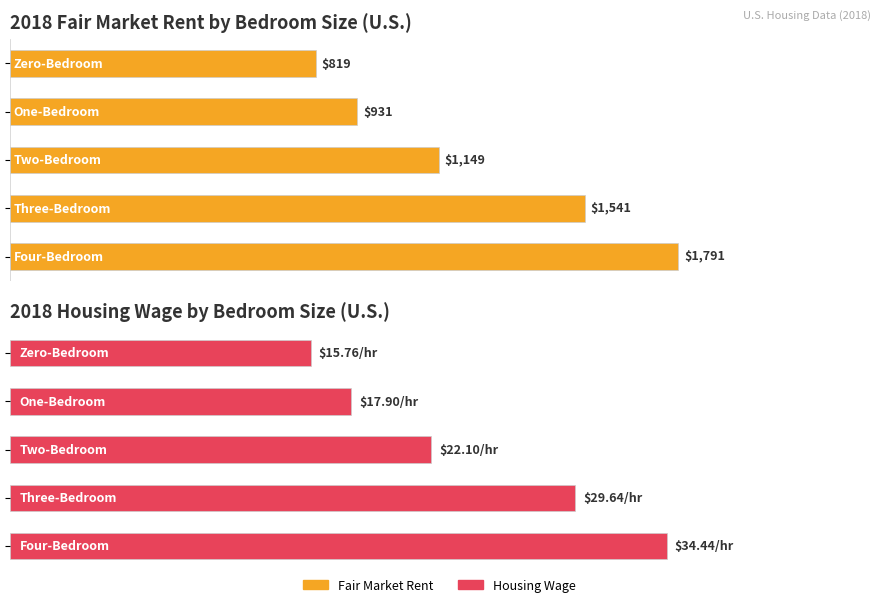

At how many categories does at least one series exceed 1149?

2